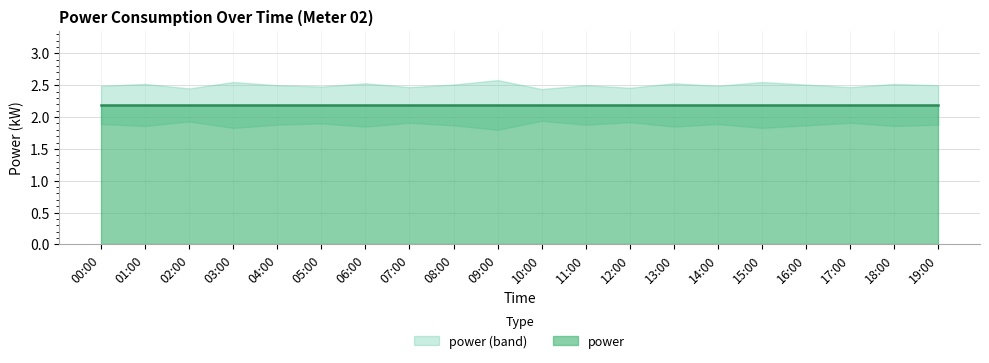

At 19:00, list the series in order from smallest to largest.

power_lower, power, power_upper